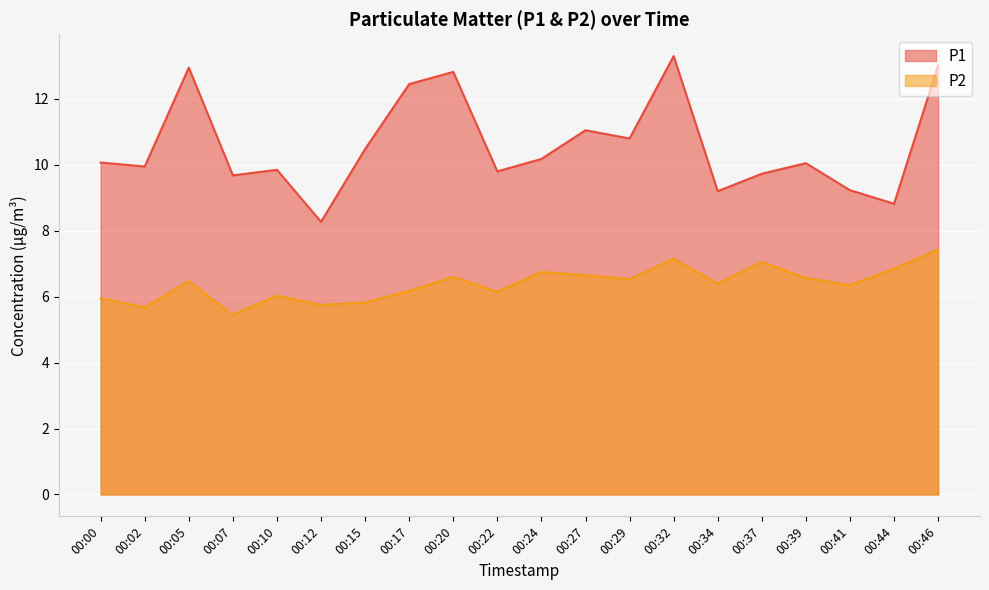

At 00:46, list the series in order from smallest to largest.

P2, P1